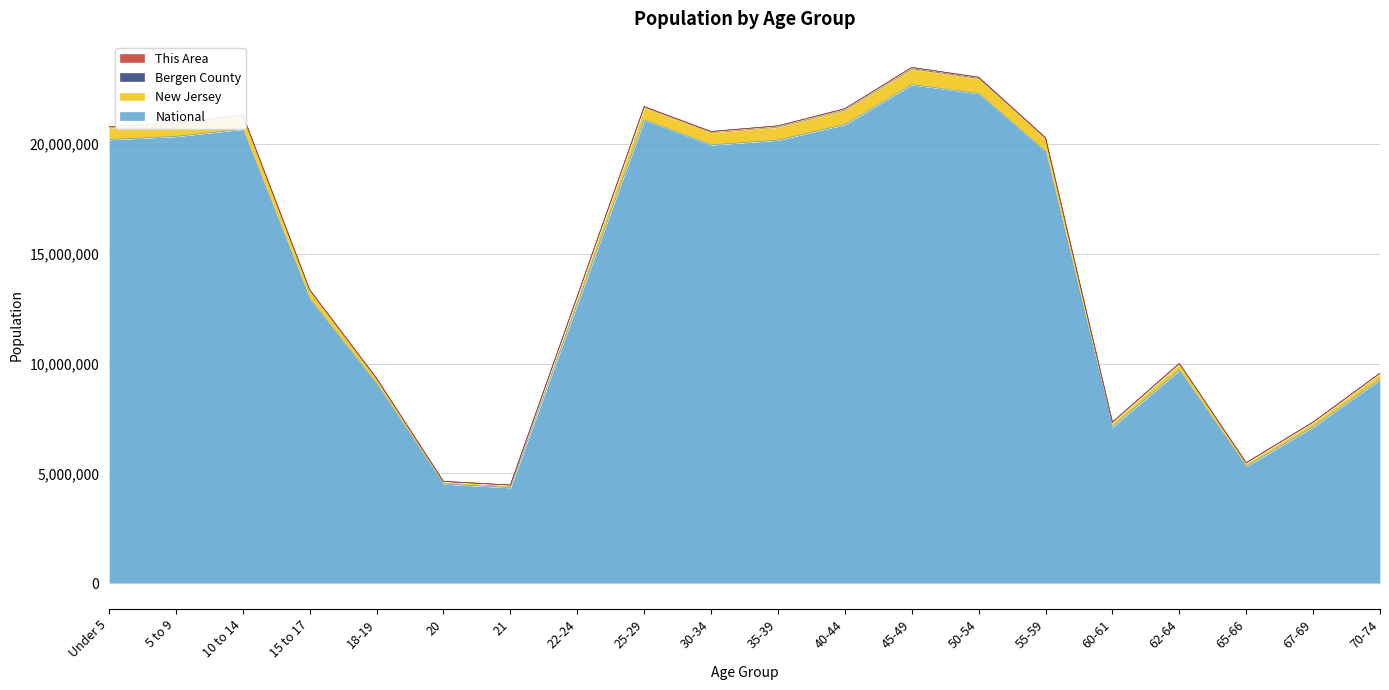

At which label is National closest to 13531442?

15 to 17